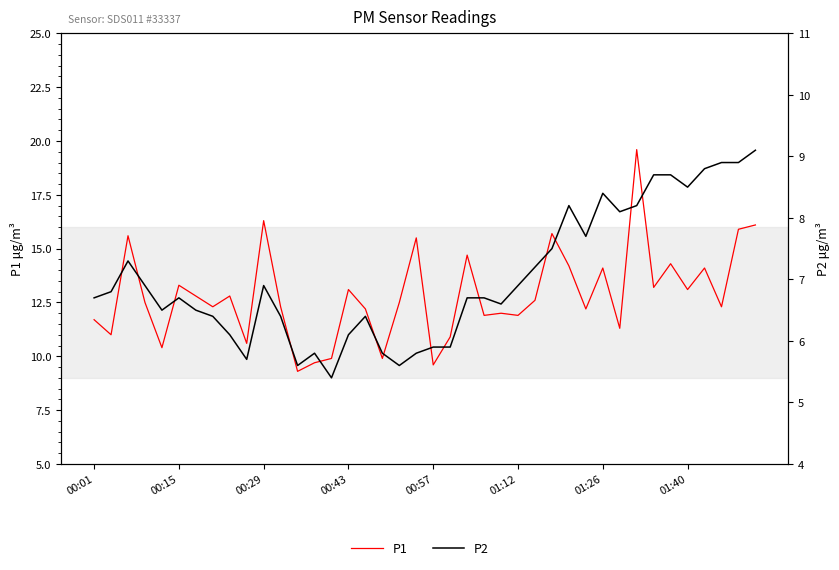

Rank the series at 00:29 from highest to lowest value.

P1, P2